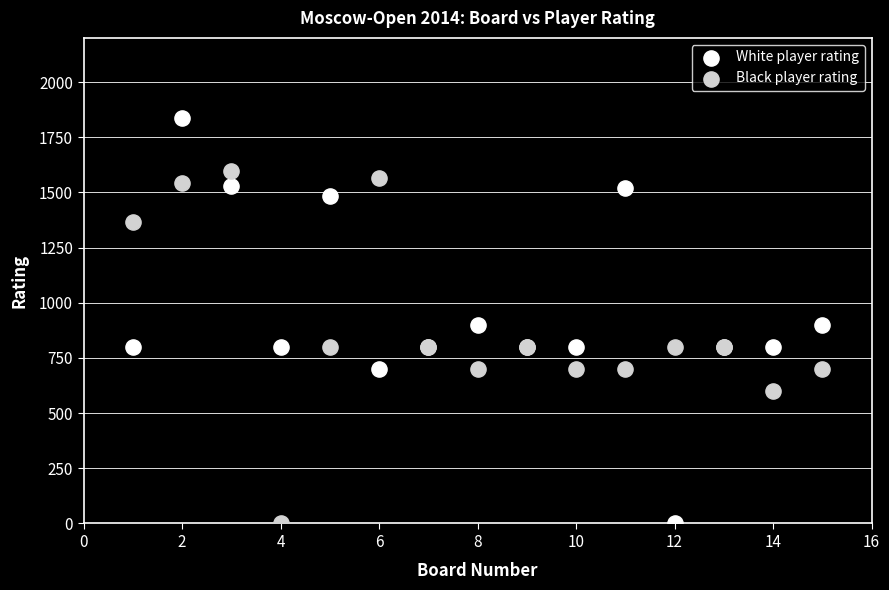

What is the X range (max minus min) for the scatter plot?

14